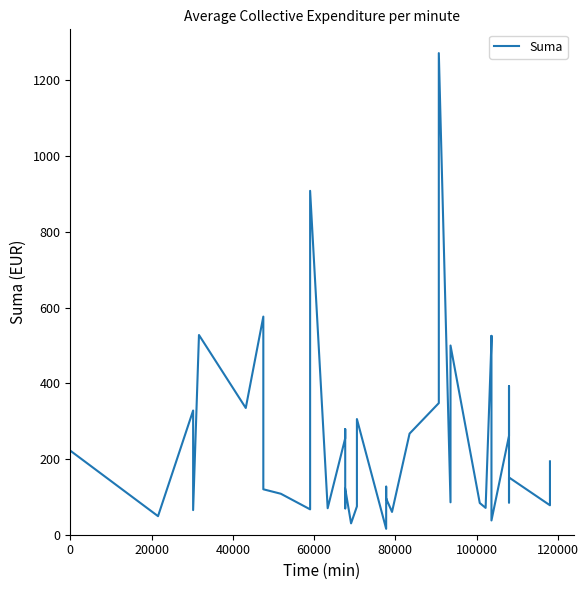

What is the value of the 17th point from the left?

30.0